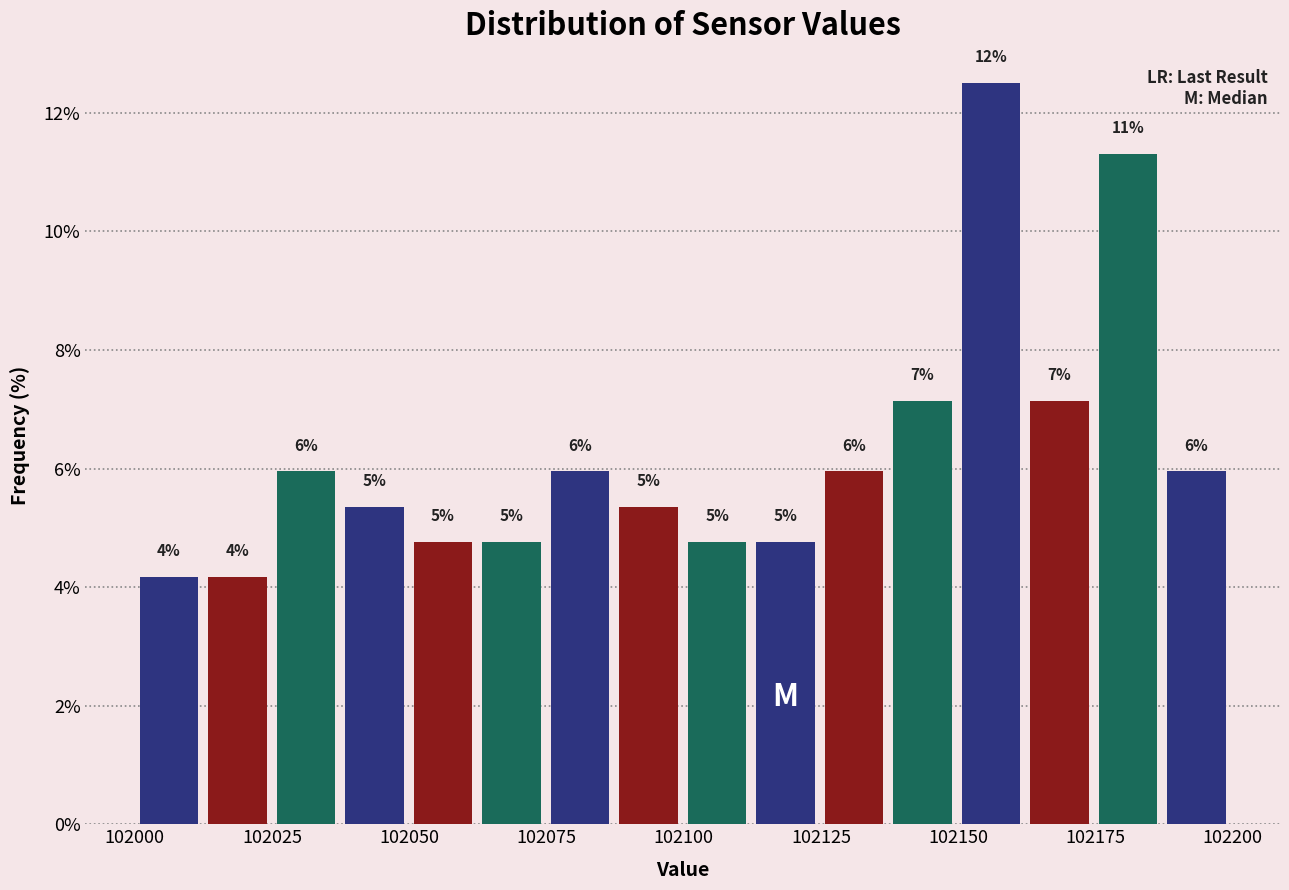

Around what value on the x-axis is the tallest bar? Give the approximate position of its centre, as read against the axis.

102155